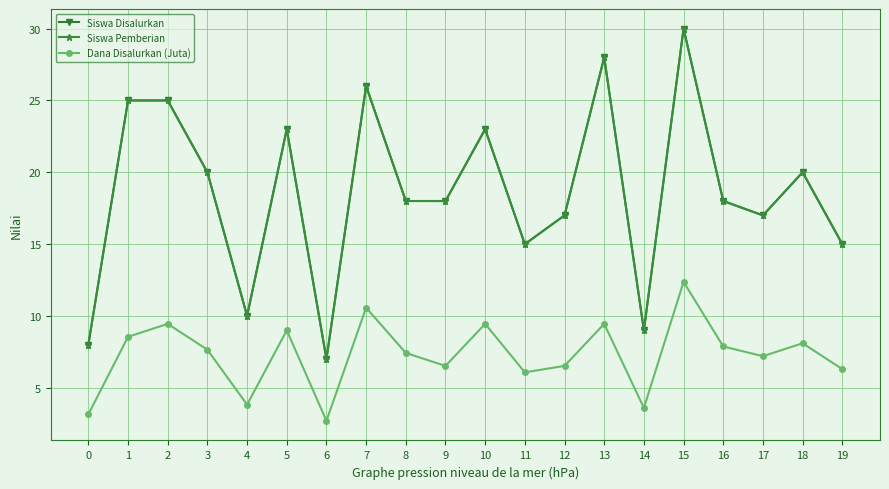

Reading left to right, list all the values displayed in this chart.

Siswa Disalurkan: 0=8.0	1=25.0	2=25.0	3=20.0	4=10.0	5=23.0	6=7.0	7=26.0	8=18.0	9=18.0	10=23.0	11=15.0	12=17.0	13=28.0	14=9.0	15=30.0	16=18.0	17=17.0	18=20.0	19=15.0
Siswa Pemberian: 0=8.0	1=25.0	2=25.0	3=20.0	4=10.0	5=23.0	6=7.0	7=26.0	8=18.0	9=18.0	10=23.0	11=15.0	12=17.0	13=28.0	14=9.0	15=30.0	16=18.0	17=17.0	18=20.0	19=15.0
Dana Disalurkan (Juta): 0=3.1	1=8.6	2=9.4	3=7.7	4=3.8	5=9.0	6=2.7	7=10.6	8=7.4	9=6.5	10=9.4	11=6.1	12=6.5	13=9.4	14=3.6	15=12.4	16=7.9	17=7.2	18=8.1	19=6.3